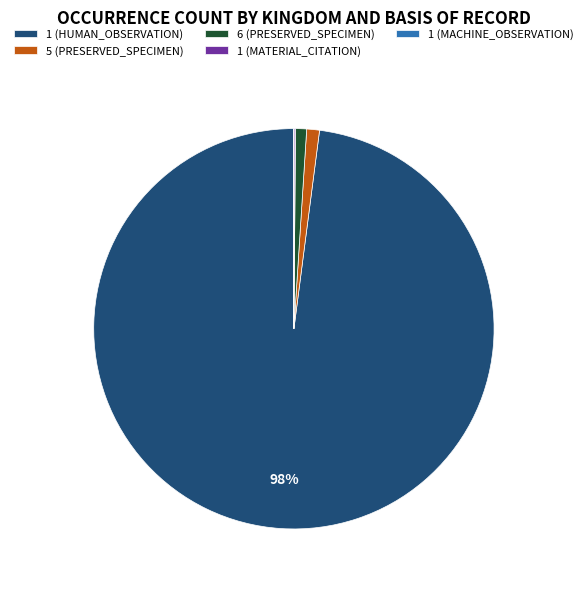

To the nearest percent, what is the difference between the largest and smallest slice percentages?

98%